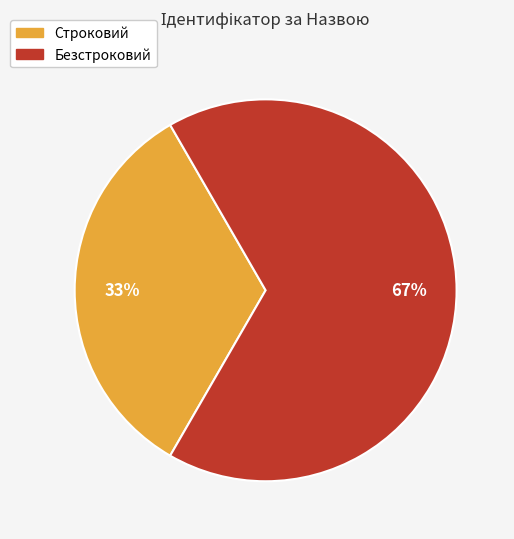

Approximately how many times larger is the value at Безстроковий compared to Строковий?

2.0